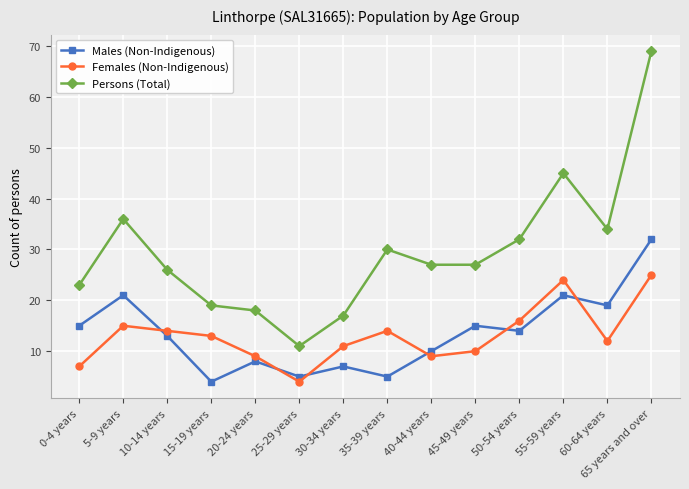

Rank the series at 60-64 years from highest to lowest value.

Persons (Total), Males (Non-Indigenous), Females (Non-Indigenous)